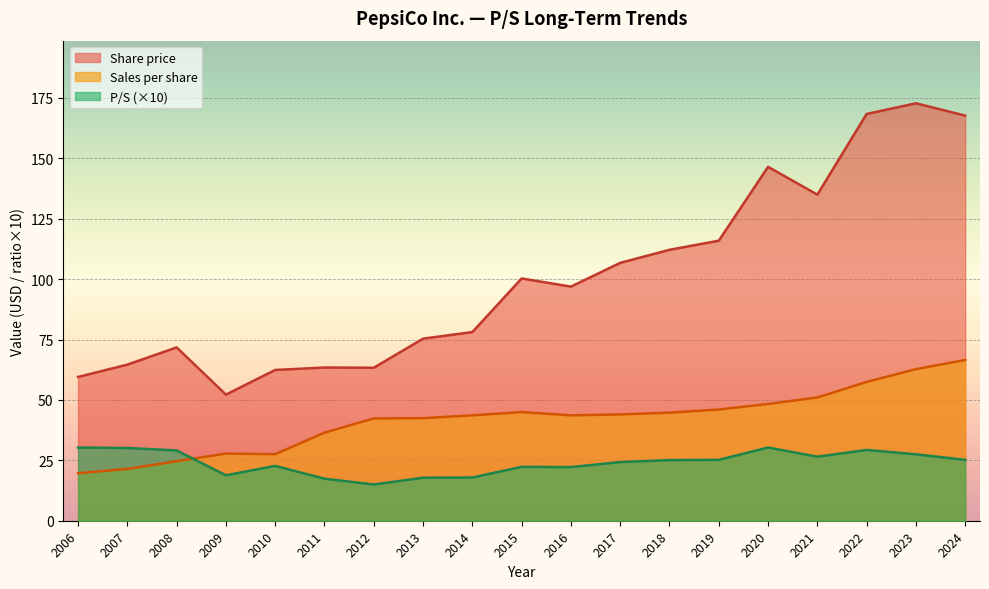

Reading right to left, what are all the values shown in this chart?

Share price: 2006=59.5	2007=64.6	2008=71.7	2009=52.2	2010=62.4	2011=63.4	2012=63.3	2013=75.4	2014=78.1	2015=100.3	2016=96.9	2017=106.7	2018=112.1	2019=115.9	2020=146.5	2021=135.0	2022=168.4	2023=172.8	2024=167.7
Sales per share: 2006=19.6	2007=21.4	2008=24.6	2009=27.8	2010=27.5	2011=36.5	2012=42.3	2013=42.5	2014=43.6	2015=45.0	2016=43.6	2017=44.0	2018=44.7	2019=46.0	2020=48.3	2021=51.0	2022=57.5	2023=62.7	2024=66.5
P/S: 2006=3.0	2007=3.0	2008=2.9	2009=1.9	2010=2.3	2011=1.7	2012=1.5	2013=1.8	2014=1.8	2015=2.2	2016=2.2	2017=2.4	2018=2.5	2019=2.5	2020=3.0	2021=2.6	2022=2.9	2023=2.8	2024=2.5